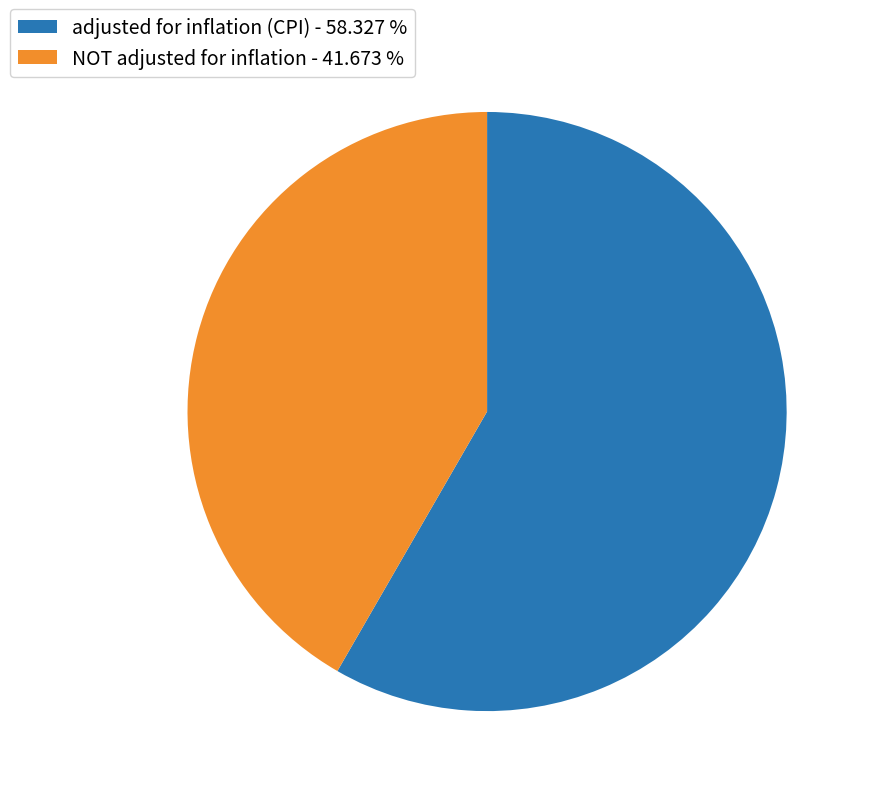

Which category accounts for the majority?

adjusted for inflation (CPI)